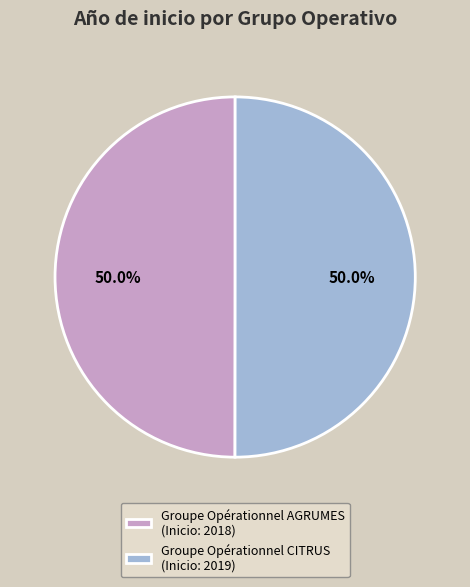

Is it true that Groupe Opérationnel CITRUS is 42% of the pie?

False